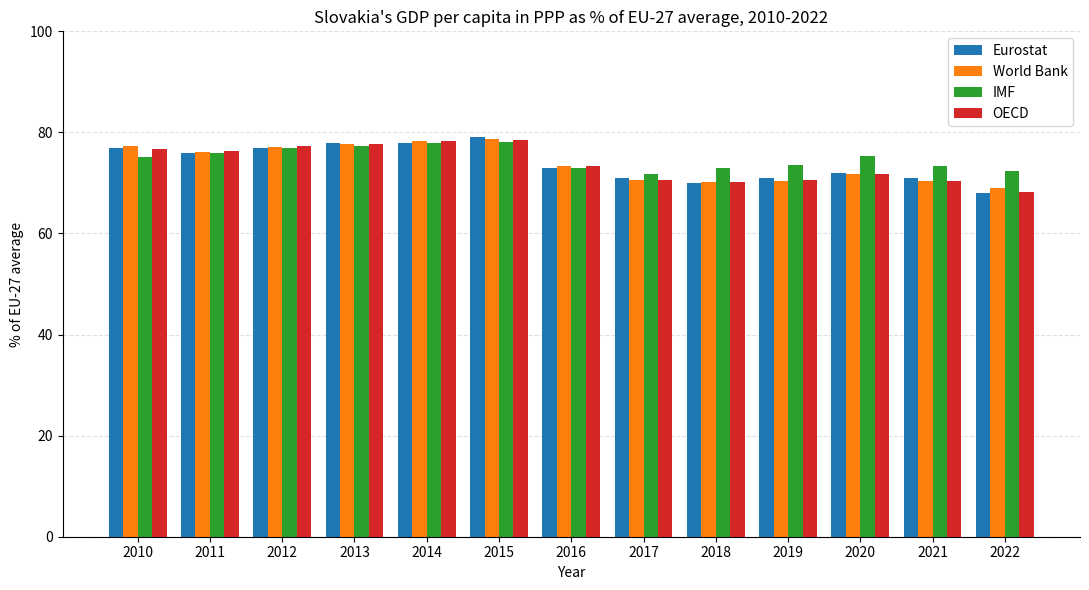

What is the value of the Eurostat bar at the 13th from the left?

68.0